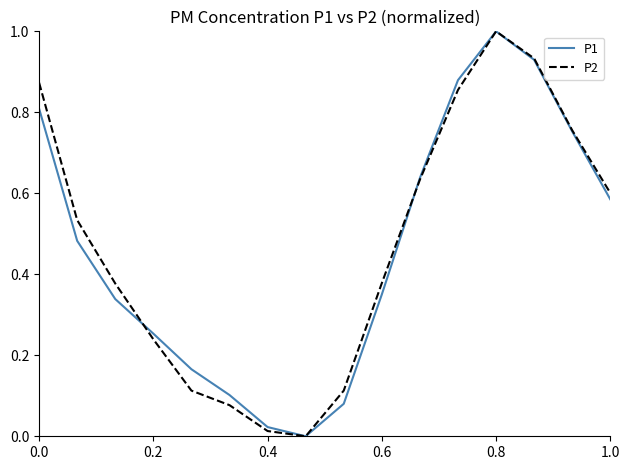

In P2, how many points are lower than both neighbors (excluding endpoints)?

1